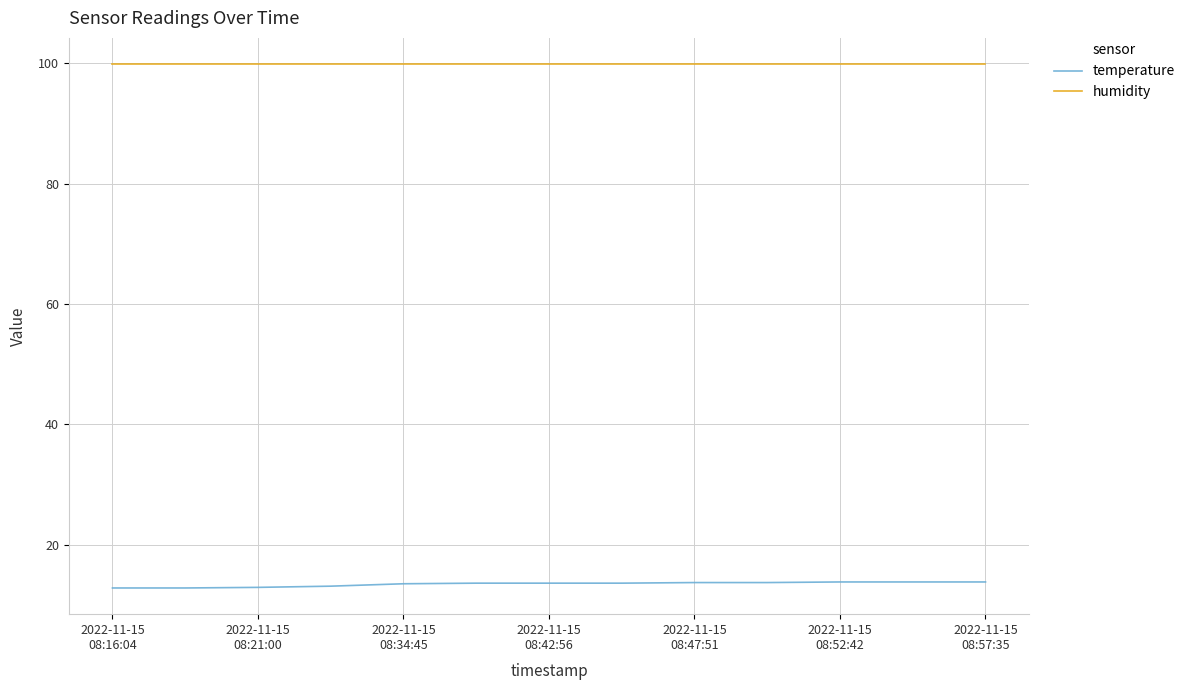

True or false: temperature and humidity intersect in this chart.

False